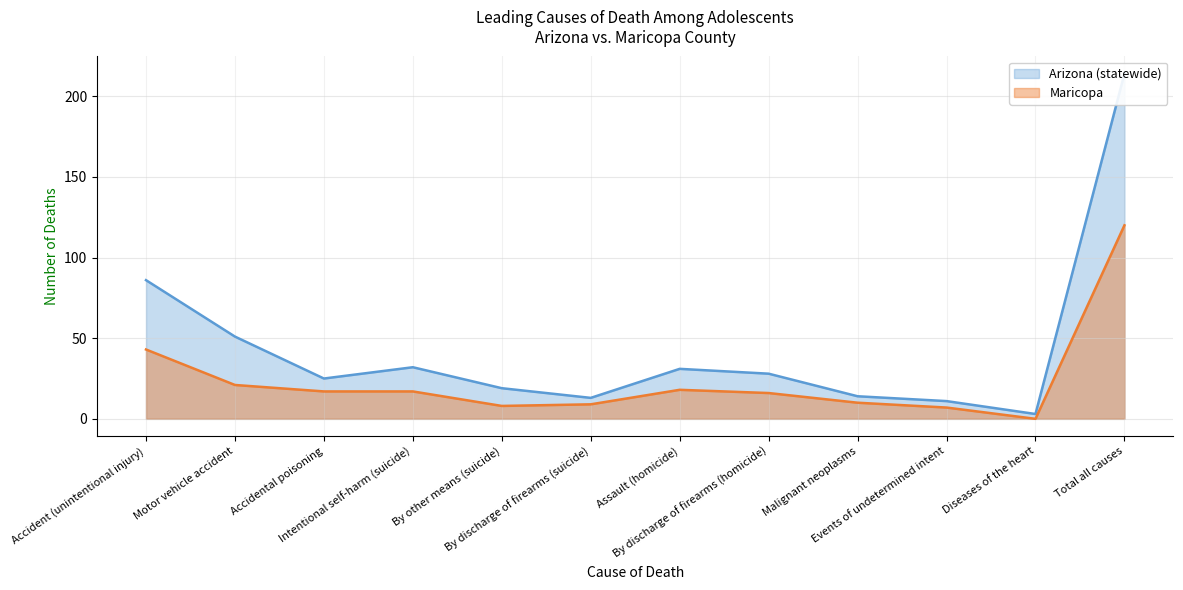

What is the average value of the Arizona (statewide) series?

44